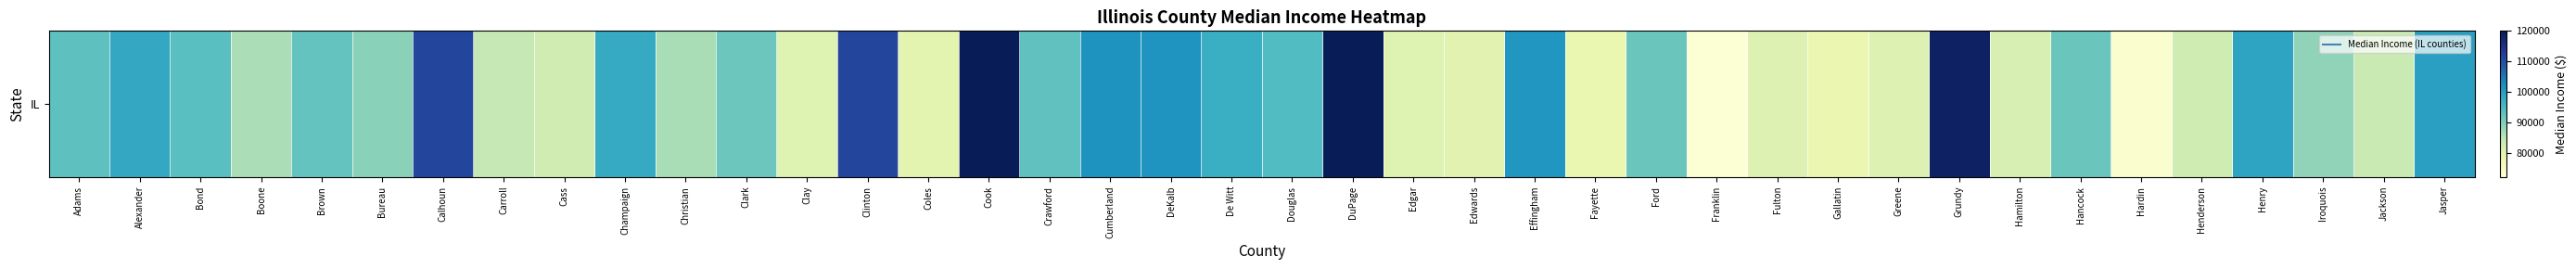

List the labels in order of value, largest first.

Cook, DuPage, Grundy, Calhoun, Clinton, Cumberland, DeKalb, Effingham, Jasper, Henry, Alexander, Champaign, De Witt, Douglas, Bond, Adams, Crawford, Brown, Ford, Hancock, Clark, Bureau, Iroquois, Christian, Boone, Carroll, Jackson, Henderson, Cass, Hamilton, Fulton, Greene, Clay, Edgar, Edwards, Coles, Fayette, Gallatin, Hardin, Franklin